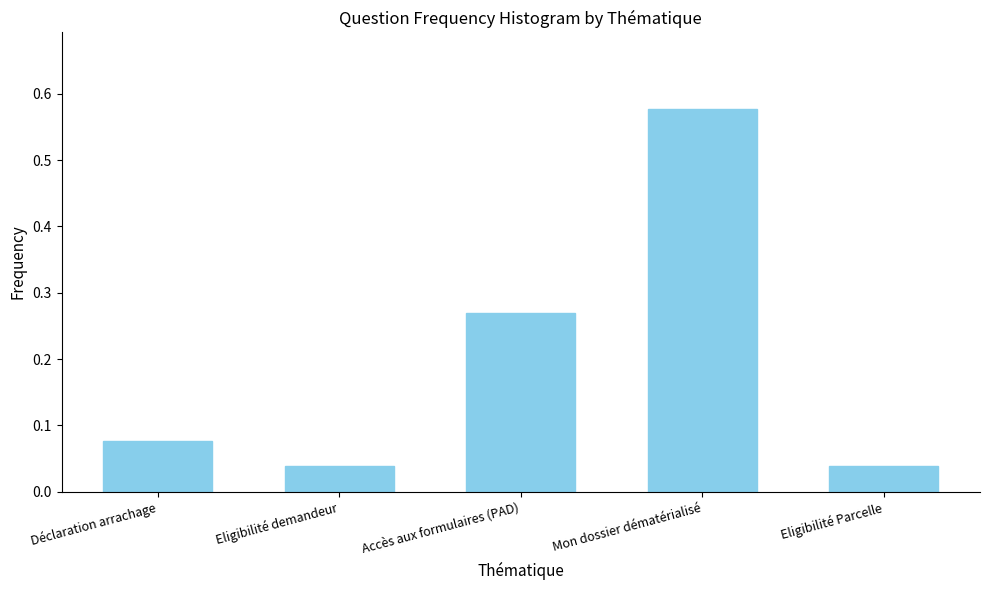

Which category has the highest value across all series?

Mon dossier dématérialisé